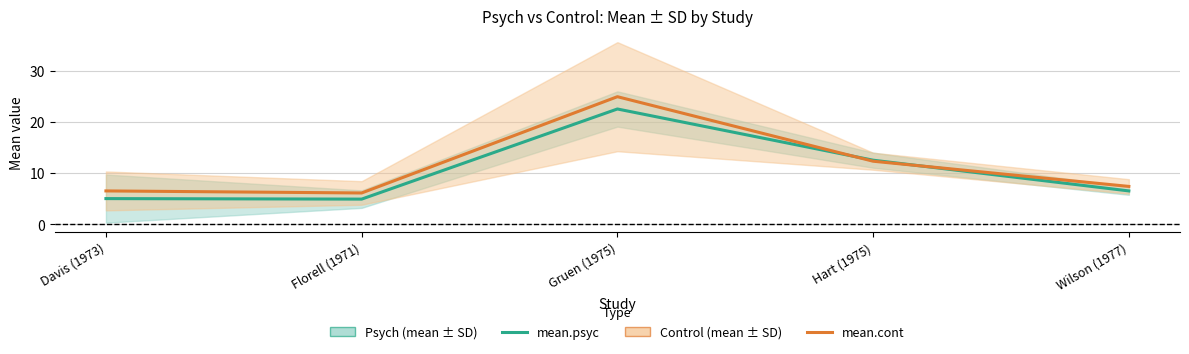

Where does the mean.psyc series first go above 6?

Gruen (1975)